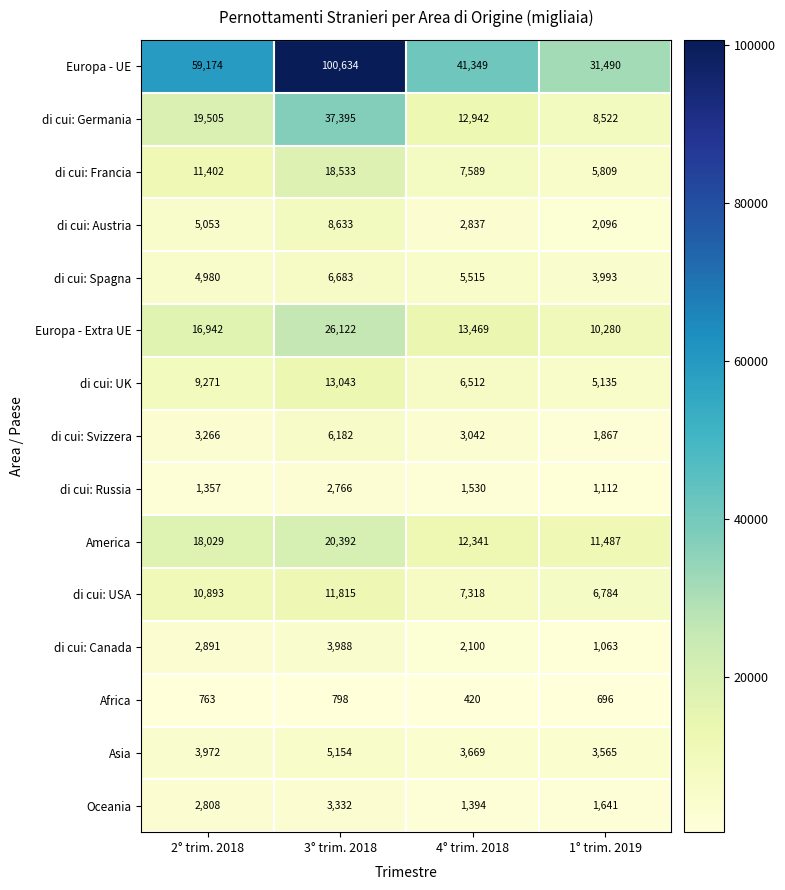

Count the number of categories in the chart.

4